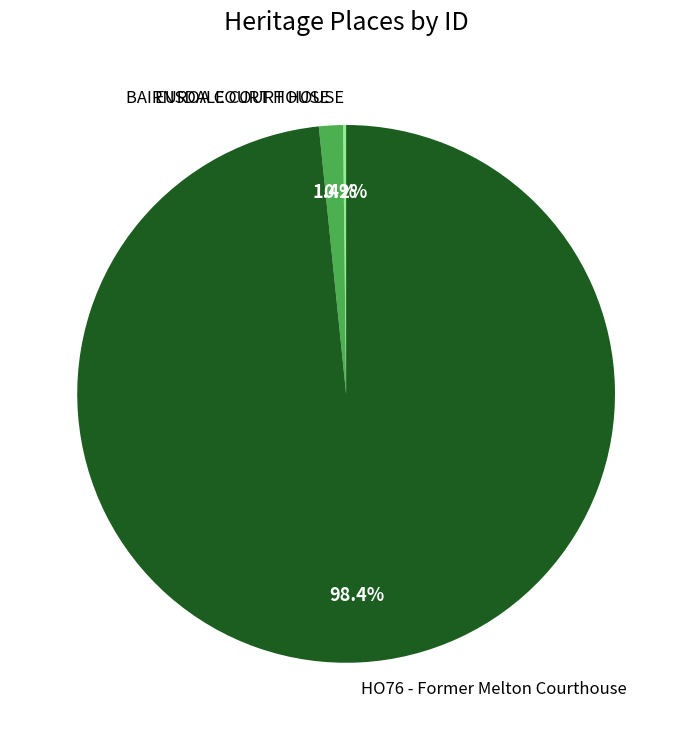

Which slice represents more than half of the pie?

HO76 - Former Melton Courthouse